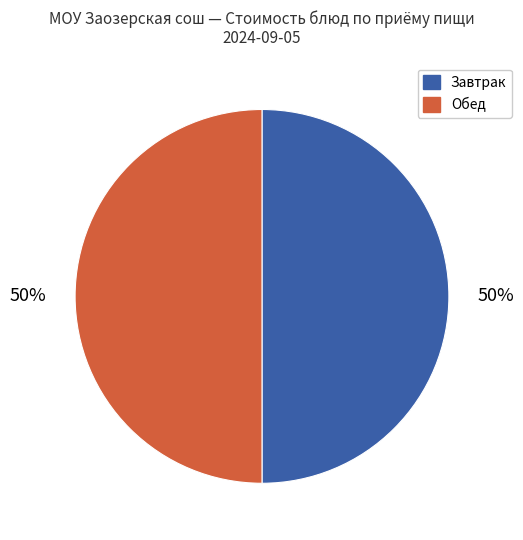

Count the number of slices in the pie.

2